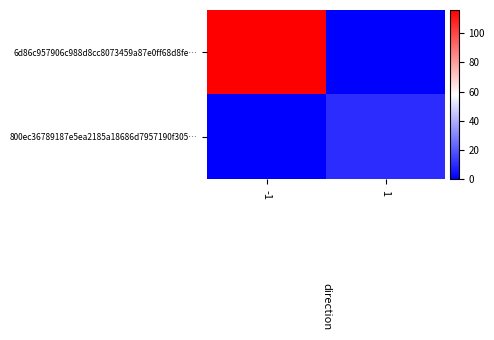

Between -1 and 1, which is larger?

-1